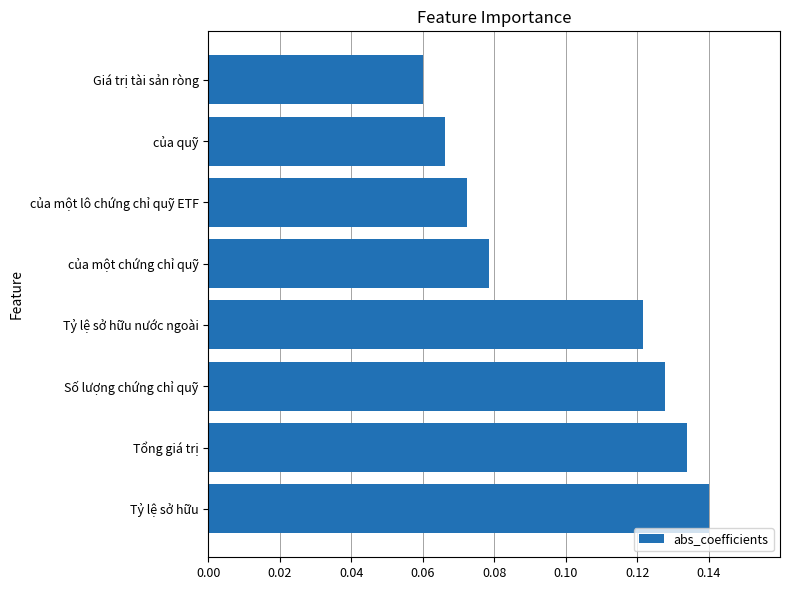

Which category has the lowest value across all series?

Giá trị tài sản ròng